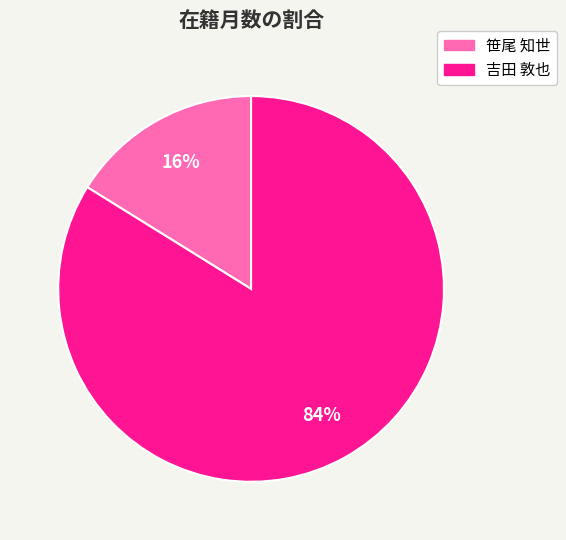

Is there a majority slice in this chart?

Yes